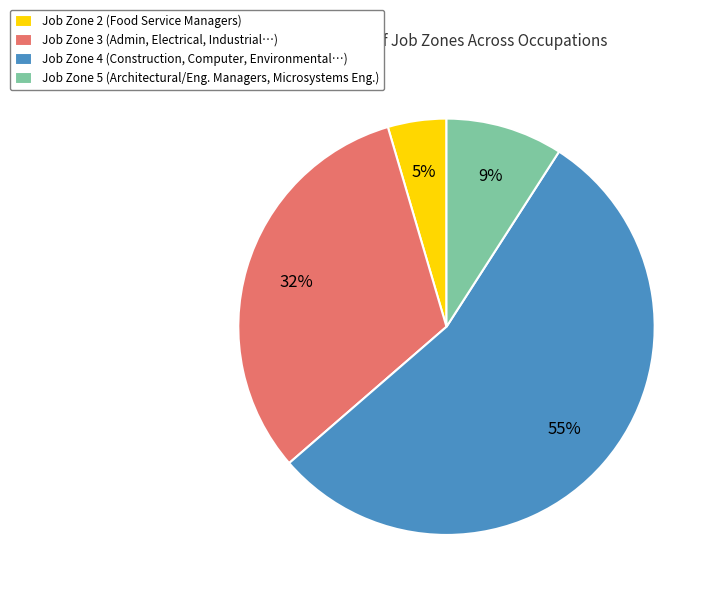

To the nearest percent, what is the difference between the Job Zone 4 (Construction, Computer, Environmental…) and Job Zone 2 (Food Service Managers) slice percentages?

50%